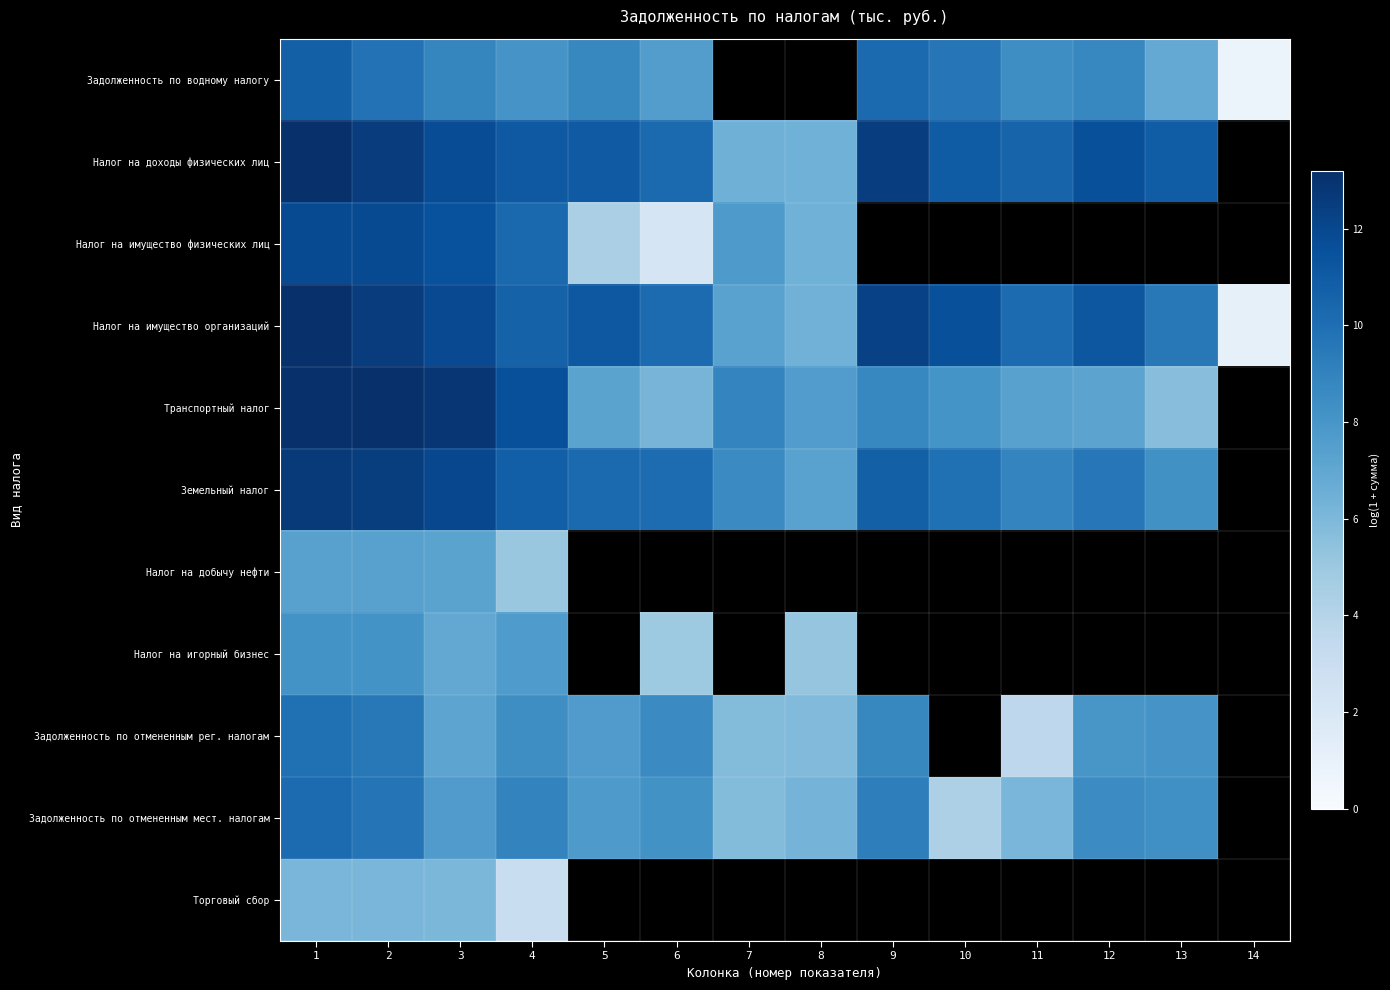

Between 11 and 6, which is larger?

11